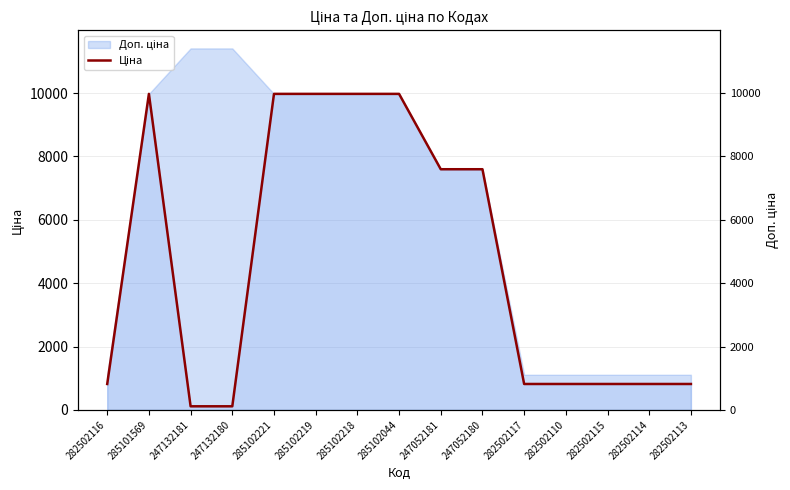

Read the value at 285102219.

9975.0